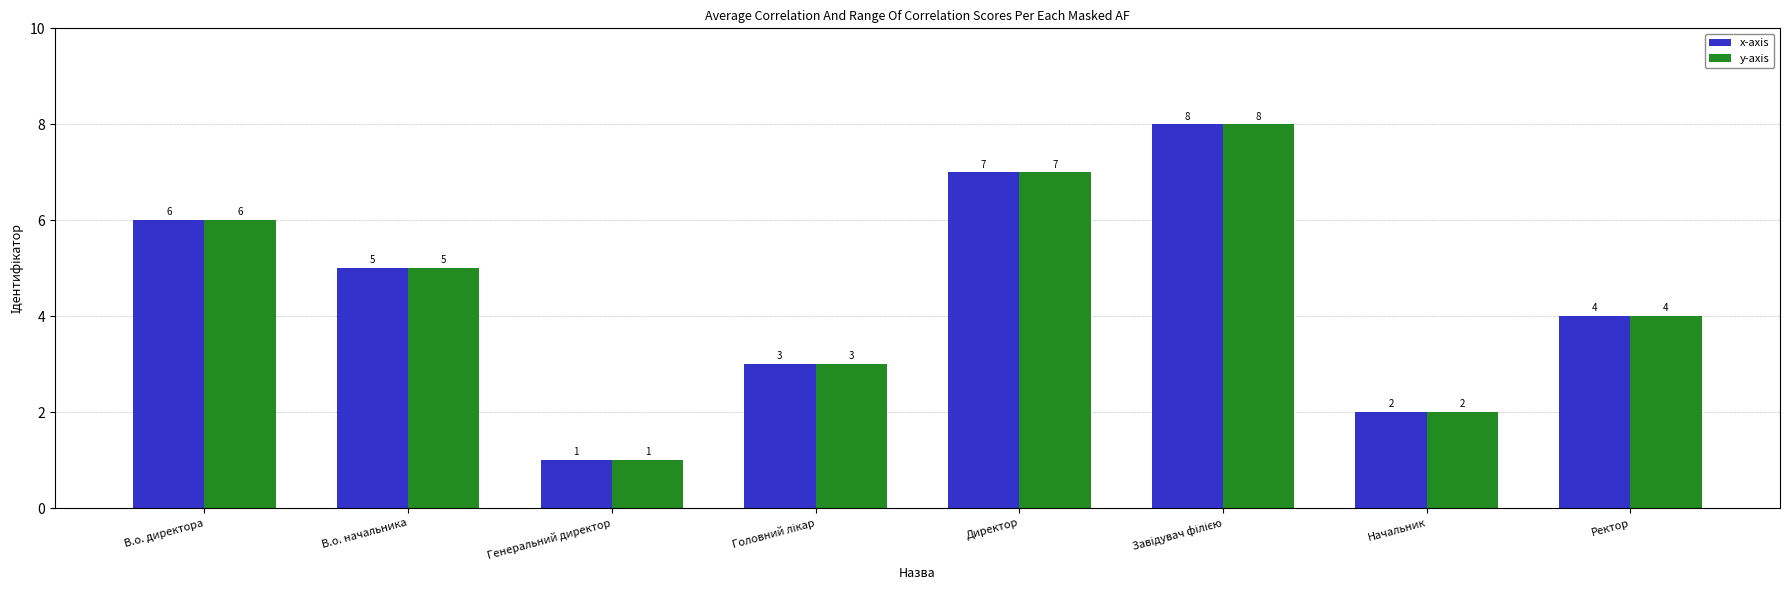

What is the sum of all y-axis values?

36